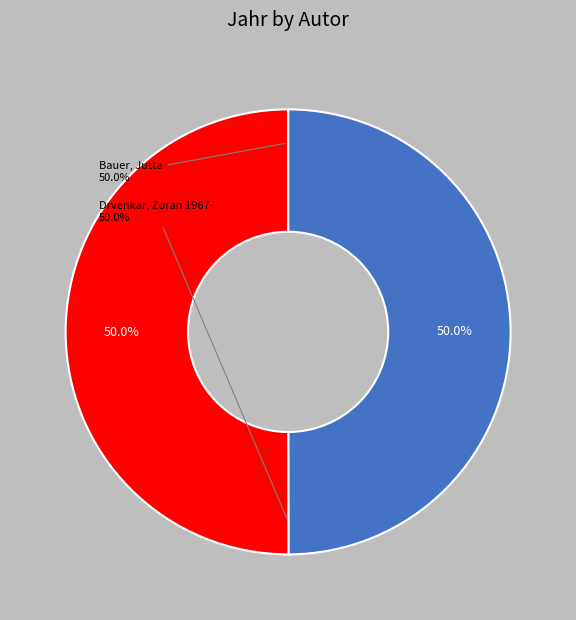

To the nearest percent, what portion does Drvenkar, Zoran 1967- represent?

50%